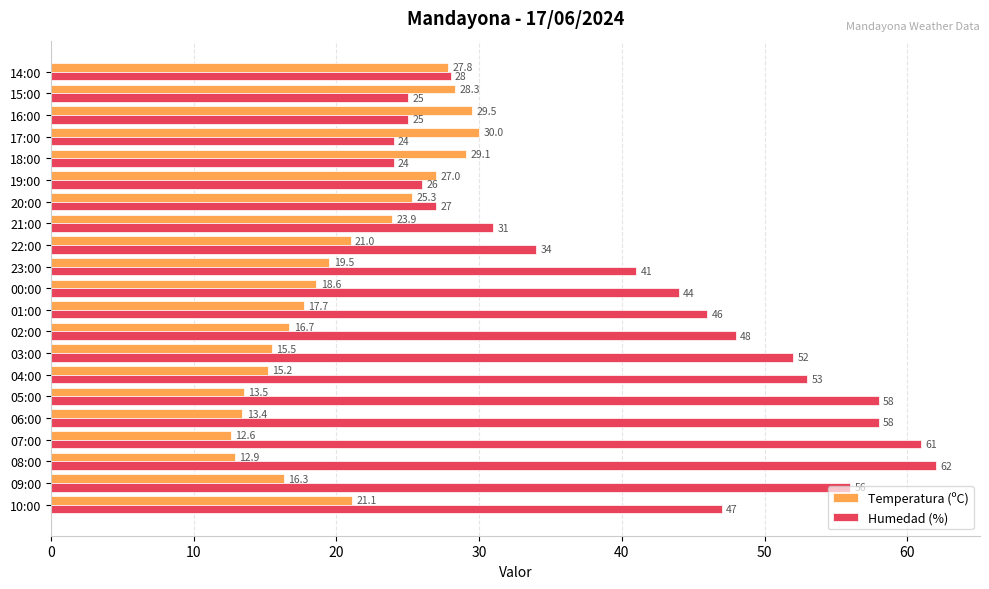

What is the sum of all Humedad (%) values?

870.0